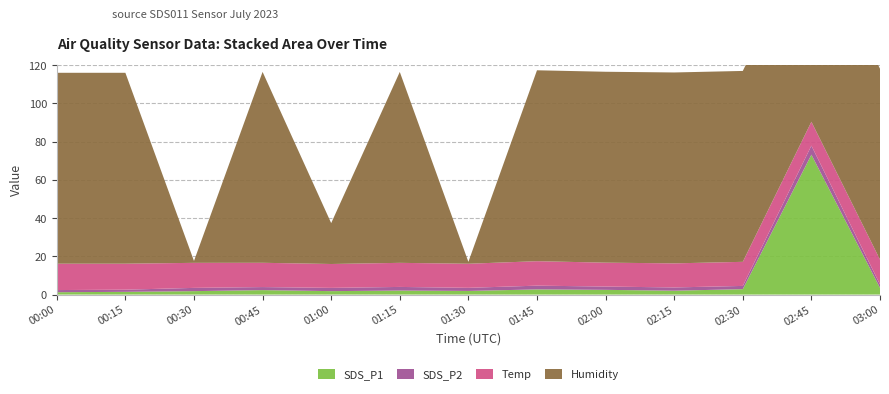

Reading left to right, list all the values displayed in this chart.

SDS_P1: 00:00=1.2	00:15=1.4	00:30=1.8	00:45=2.3	01:00=1.8	01:15=2.1	01:30=1.9	01:45=2.7	02:00=2.5	02:15=2.0	02:30=2.8	02:45=73.2	03:00=3.5
SDS_P2: 00:00=1.1	00:15=1.1	00:30=1.7	00:45=1.6	01:00=1.7	01:15=1.9	01:30=1.6	01:45=2.0	02:00=1.7	02:15=1.7	02:30=1.7	02:45=4.7	03:00=1.8
Temp: 00:00=13.8	00:15=13.6	00:30=13.1	00:45=12.7	01:00=12.5	01:15=12.6	01:30=12.6	01:45=12.8	02:00=12.5	02:15=12.6	02:30=12.6	02:45=12.5	03:00=13.0
Humidity: 00:00=99.9	00:15=99.9	00:30=1.0	00:45=99.9	01:00=21.4	01:15=99.9	01:30=1.0	01:45=99.9	02:00=99.9	02:15=99.9	02:30=99.9	02:45=99.9	03:00=99.9